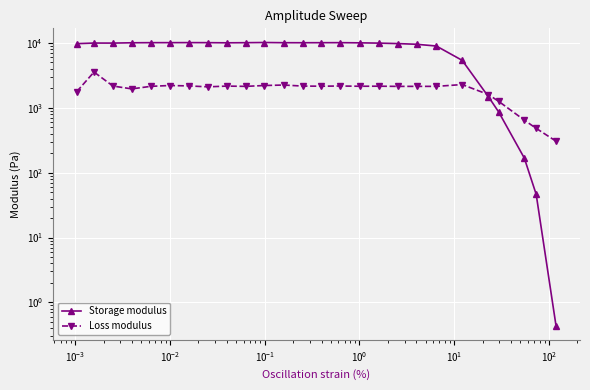

Reading left to right, what are all the values shown in this chart?

Storage modulus: 9750.4	9967.8	9953.0	10067.6	10107.3	10111.7	10125.7	10110.0	10055.7	10098.6	10165.6	10092.1	10082.5	10097.6	10107.6	10045.1	9947.3	9782.0	9543.0	8964.4	5394.4	1488.2	862.0	168.2	46.5	0.4
Loss modulus: 1776.4	3561.4	2167.7	1959.1	2144.2	2208.7	2177.1	2106.7	2163.0	2142.7	2207.9	2246.9	2165.2	2154.6	2169.6	2151.0	2155.7	2140.9	2142.9	2142.1	2284.9	1602.0	1257.7	646.9	482.7	306.1